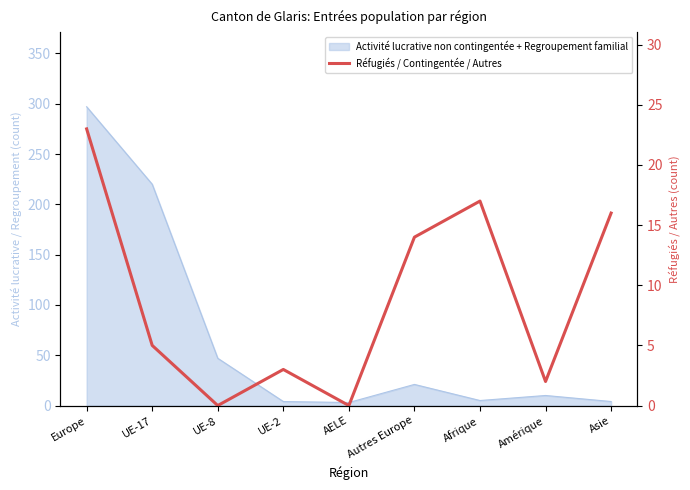

The value at UE-2 is 1. True or false?

False